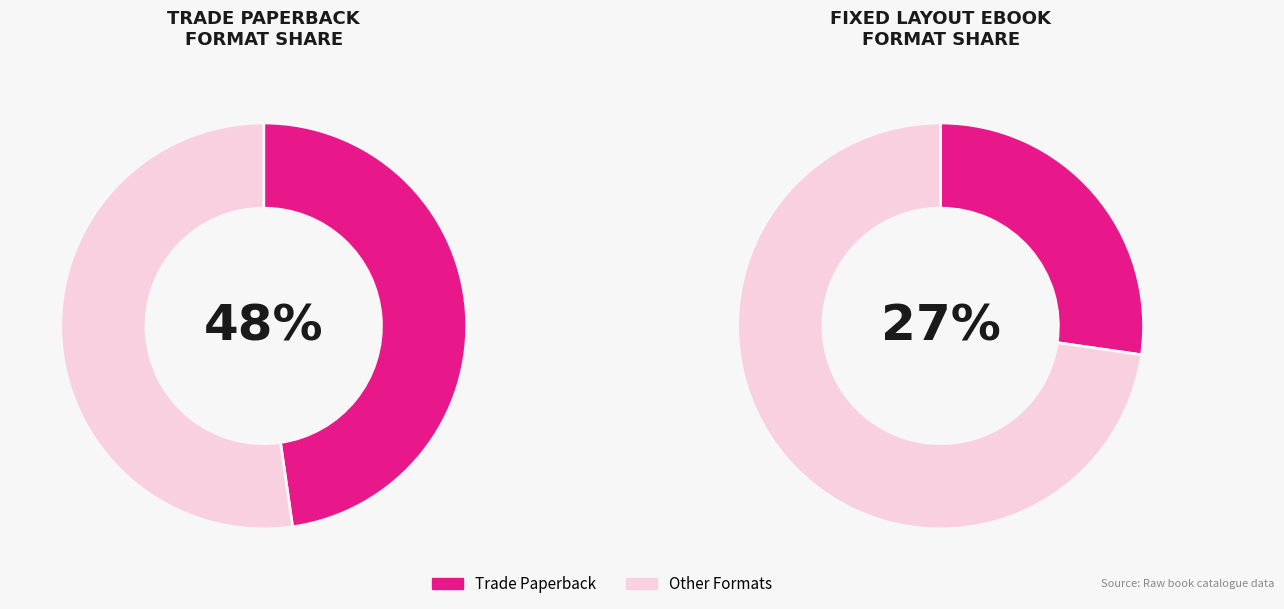

The Trade Paperback slice represents 39% of the pie. True or false?

False